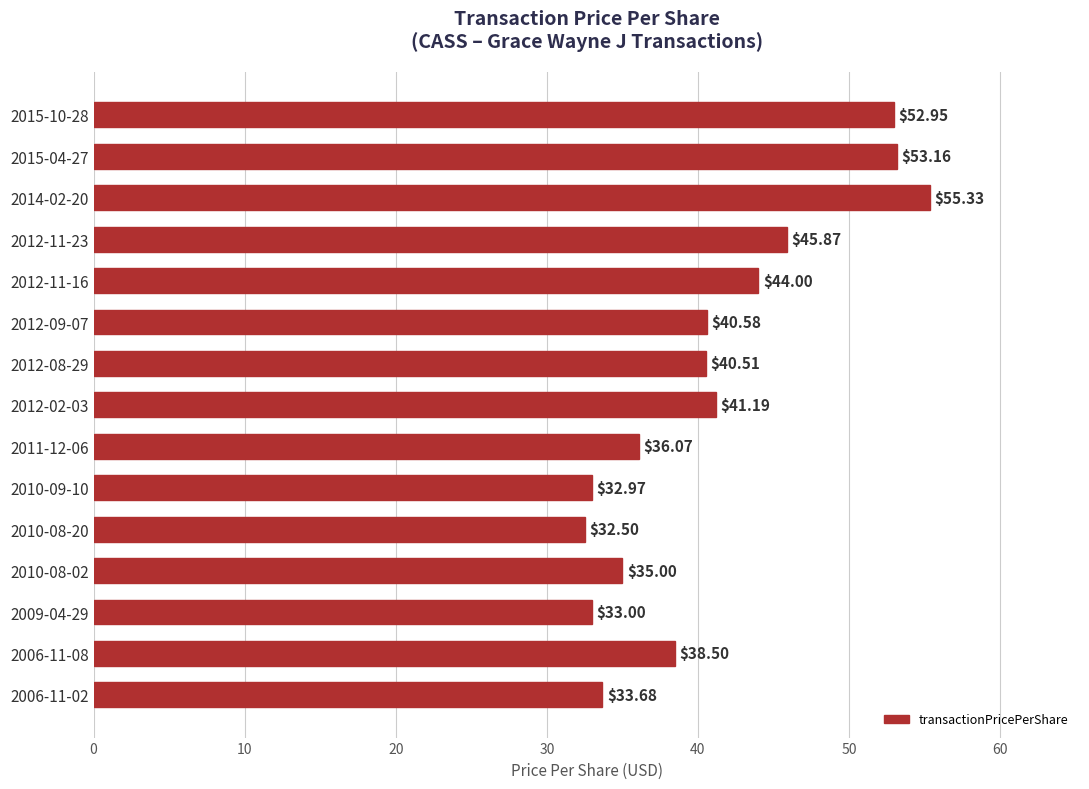

Which label corresponds to the smallest value in the chart?

2010-08-20